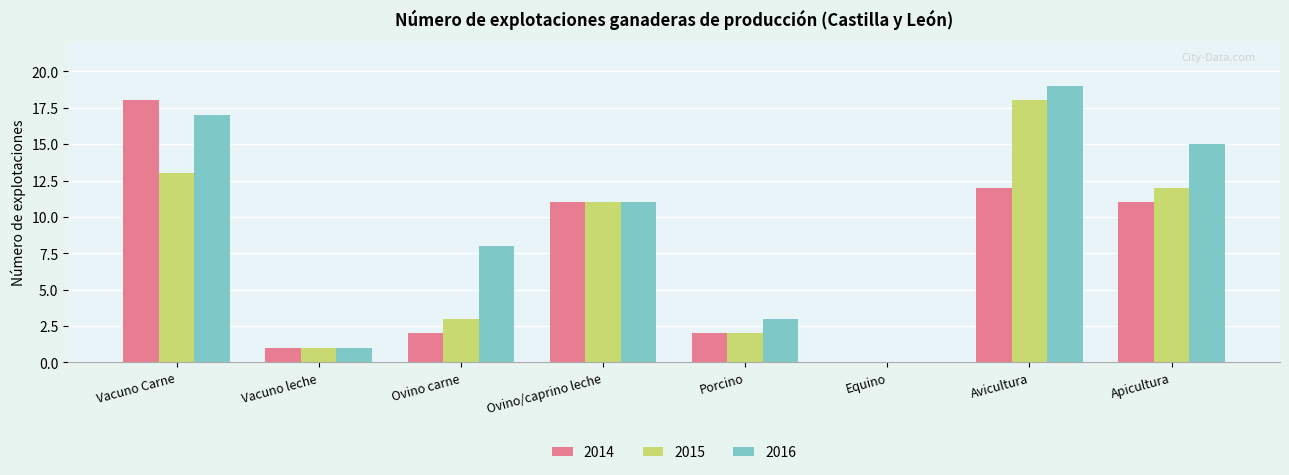

The 2014 series shows 0 at Equino. True or false?

True